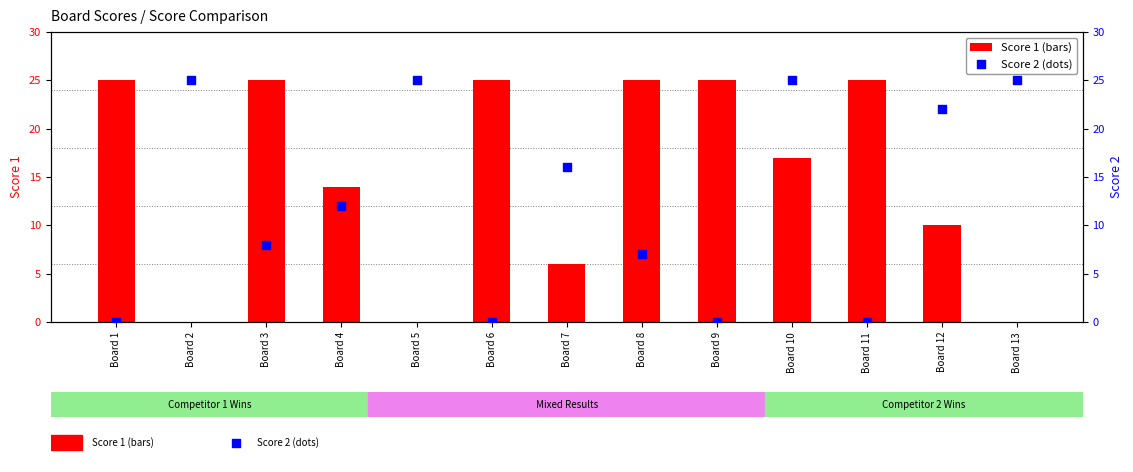

What are all the series names shown in the legend?

Score 1, Score 2